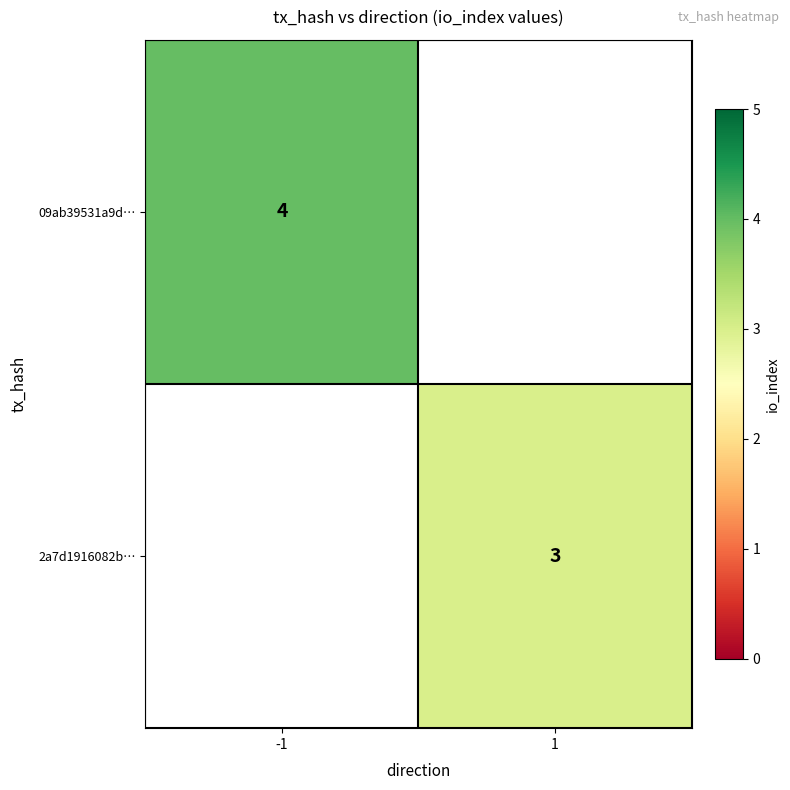

True or false: 2a7d1916082b… has a value of 3 at 1.

True